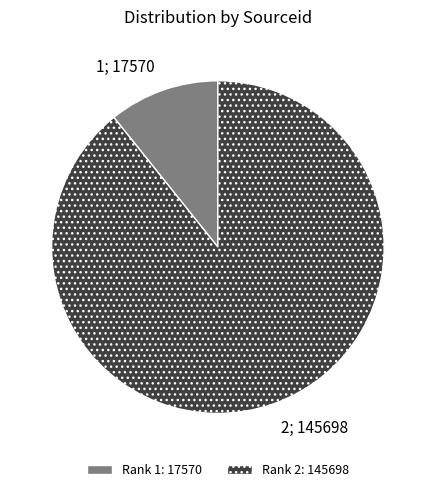

How many slices are in this pie chart?

2